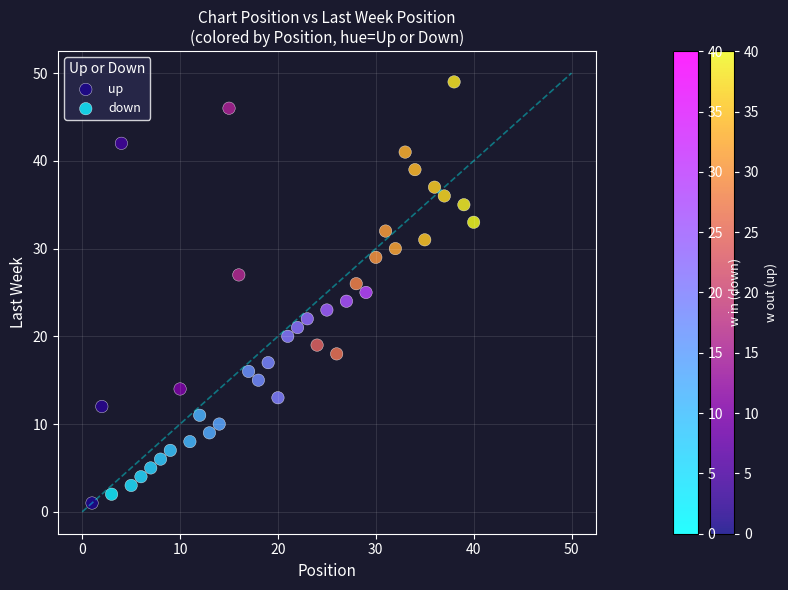

Which series has the widest spread of Y values?

up